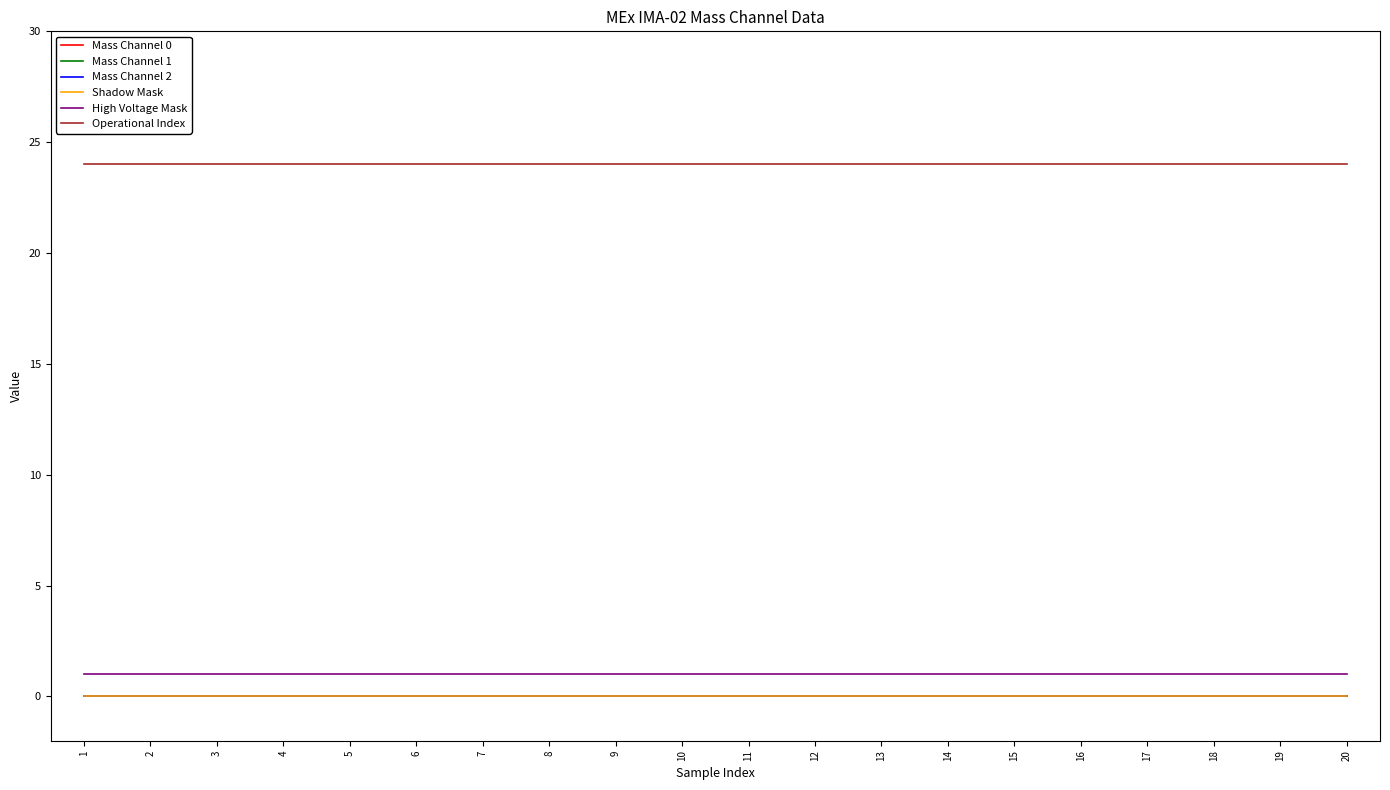

Does the chart have visible grid lines?

No